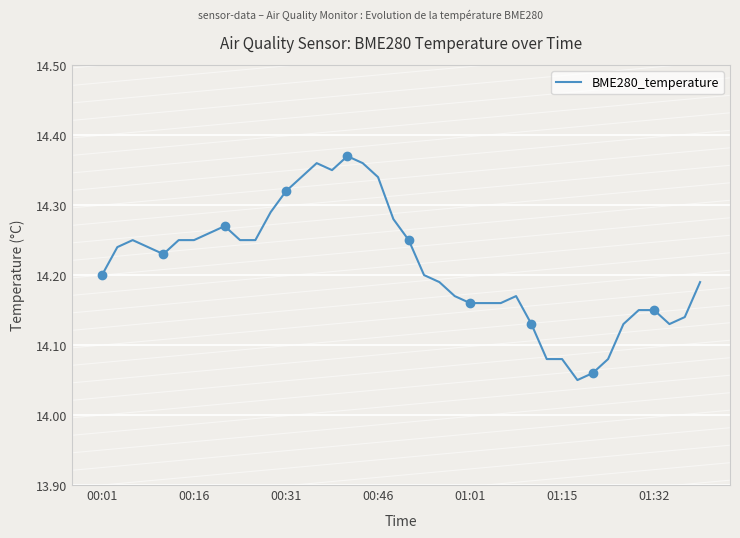

Approximately how many times larger is the value at 13 compared to 24?

1.0